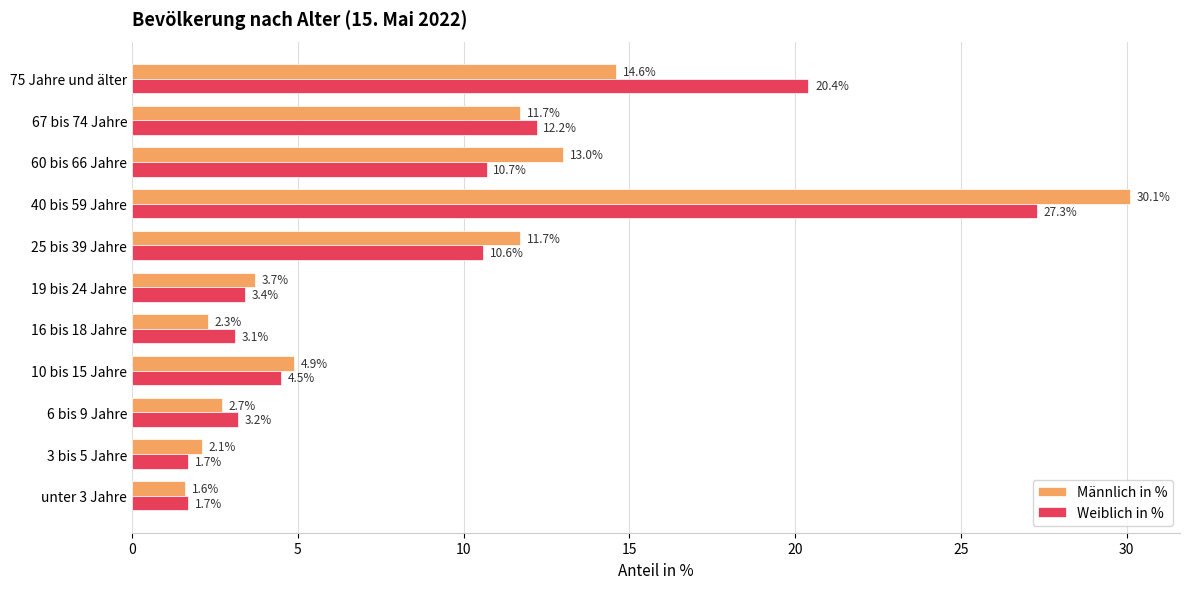

Which label corresponds to the largest value in the chart?

40 bis 59 Jahre